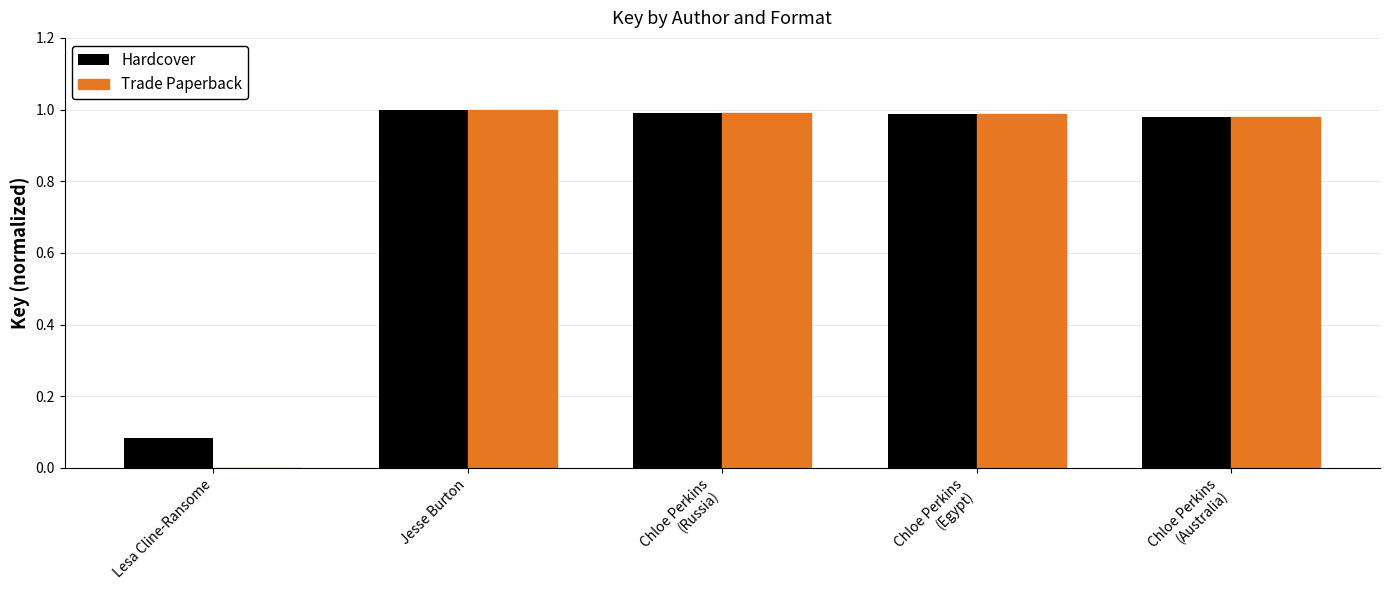

Are the bars grouped side by side (vs. stacked)?

Yes